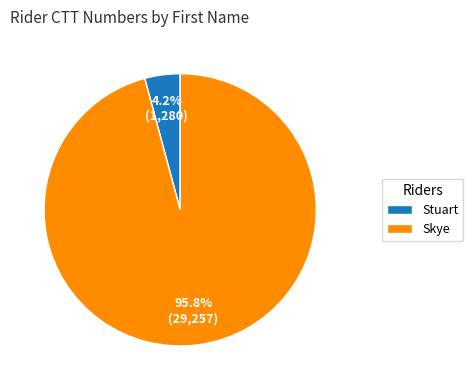

How many slices are in this pie chart?

2